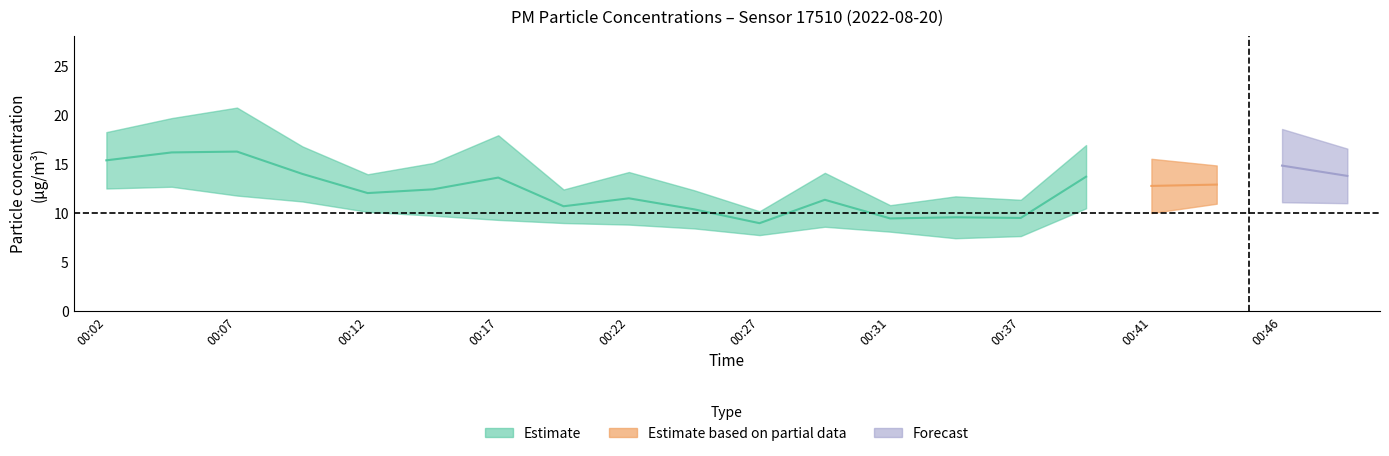

Is the value of P1 at 00:41 greater than the value of P2 at 00:09?

Yes